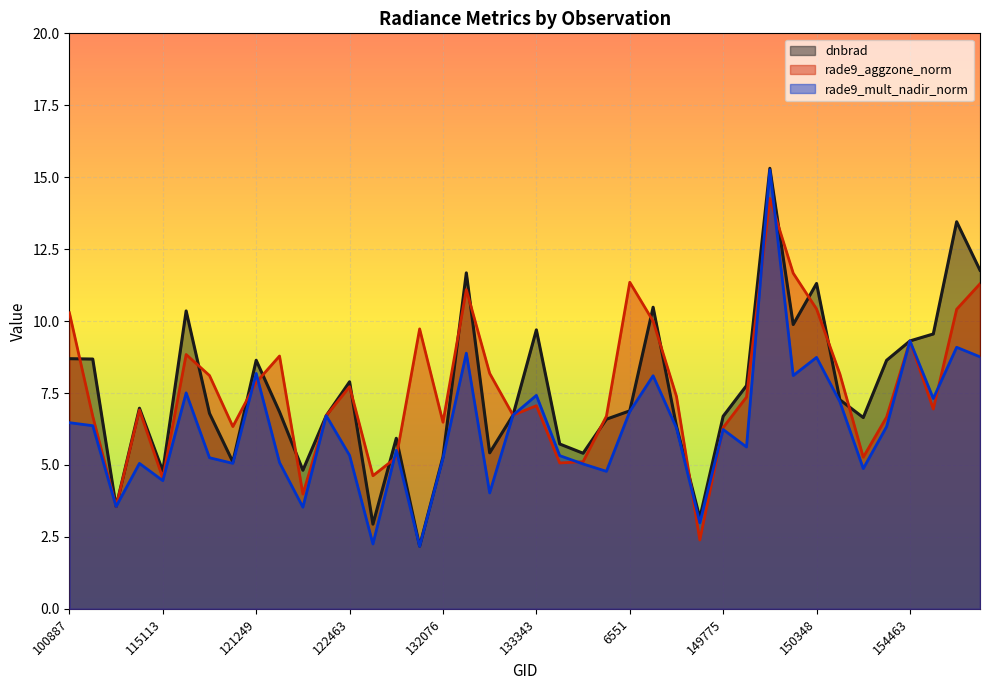

Where is rade9_mult_nadir_norm nearest to the value 8?

137852